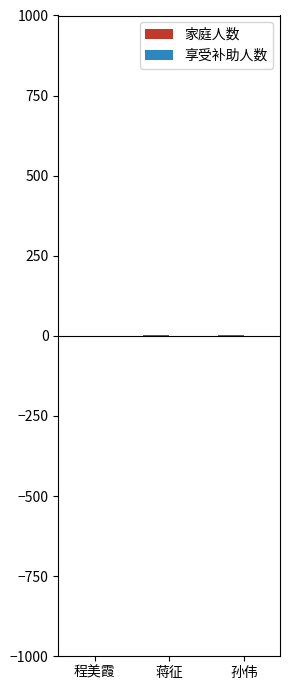

What is the sum of all 享受补助人数 values?

-7